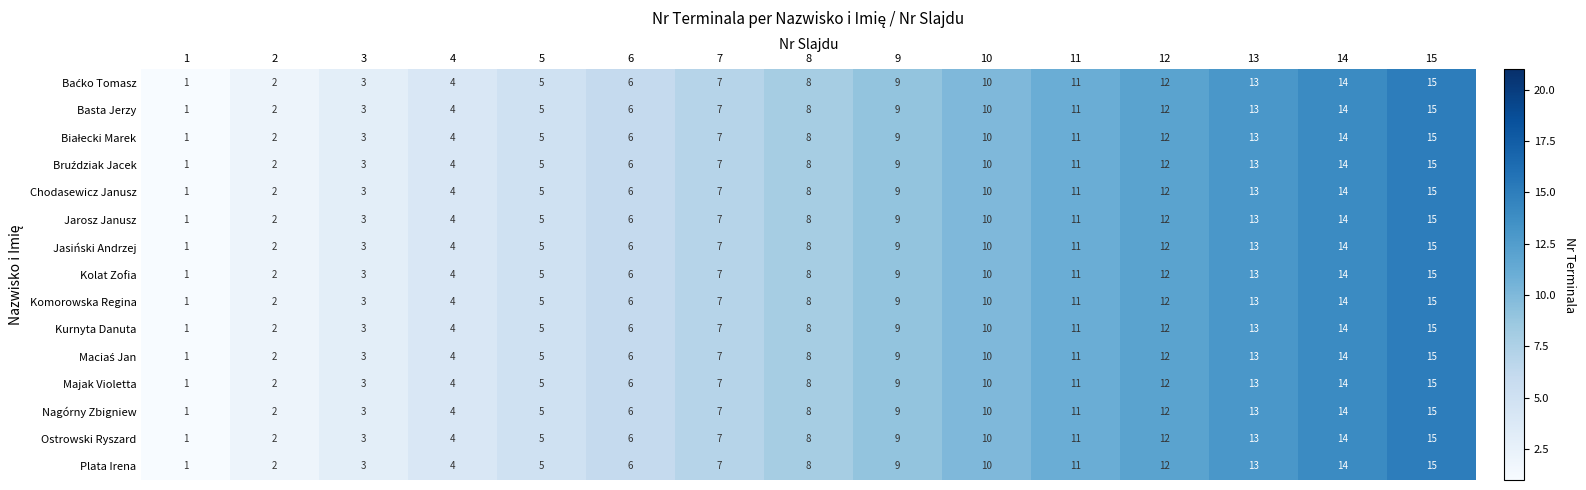

What is the difference between the maximum and minimum values in the Majak Violetta series?

14